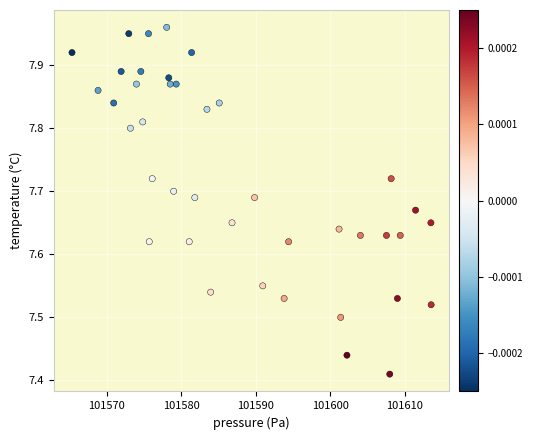

What is the range of X values (max minus min)?

48.2